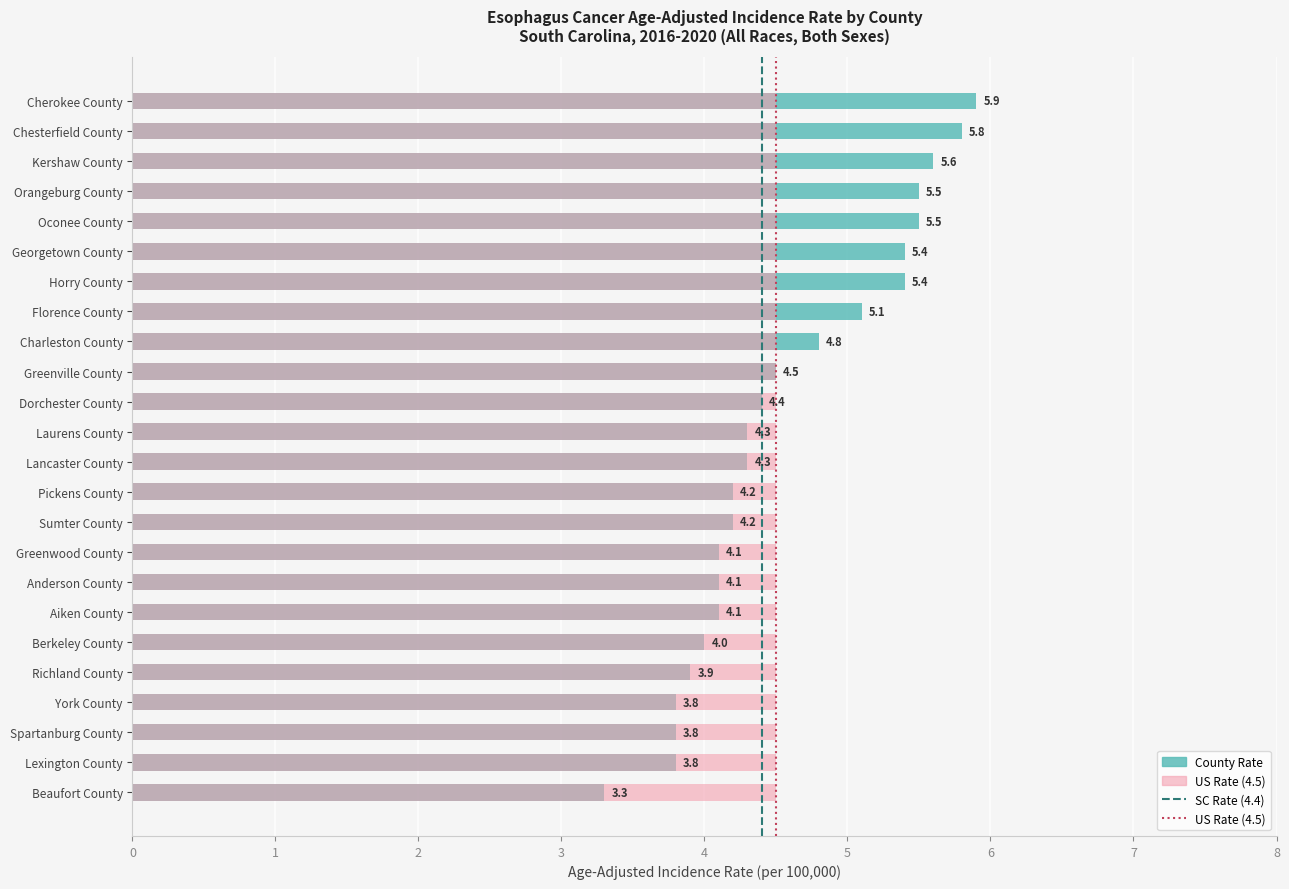

What is the label of the 11th bar from the left?

Dorchester County